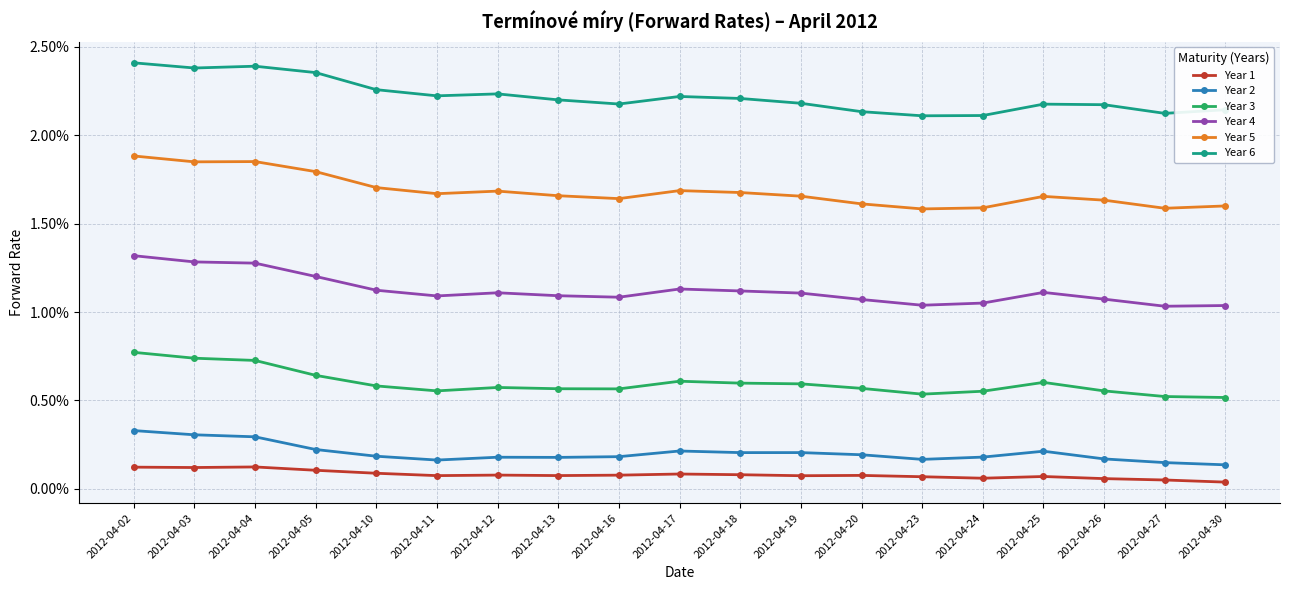

What are all the series names shown in the legend?

Year 1, Year 2, Year 3, Year 4, Year 5, Year 6